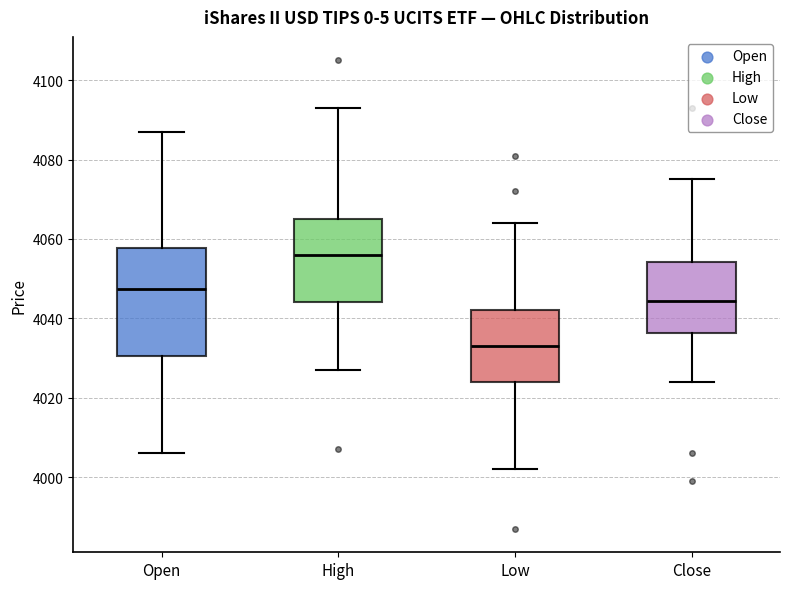

Reading left to right, read every box against the y-axis: the position of its median line, the range the box covers, and the ends of its whiskers. The values are not printed on the chart, so give them approximately, as read against the axis.

Open: median 4048, box 4030 to 4058, whiskers 4006 to 4088
High: median 4056, box 4044 to 4066, whiskers 4028 to 4094
Low: median 4034, box 4024 to 4042, whiskers 4002 to 4064
Close: median 4044, box 4036 to 4054, whiskers 4024 to 4076